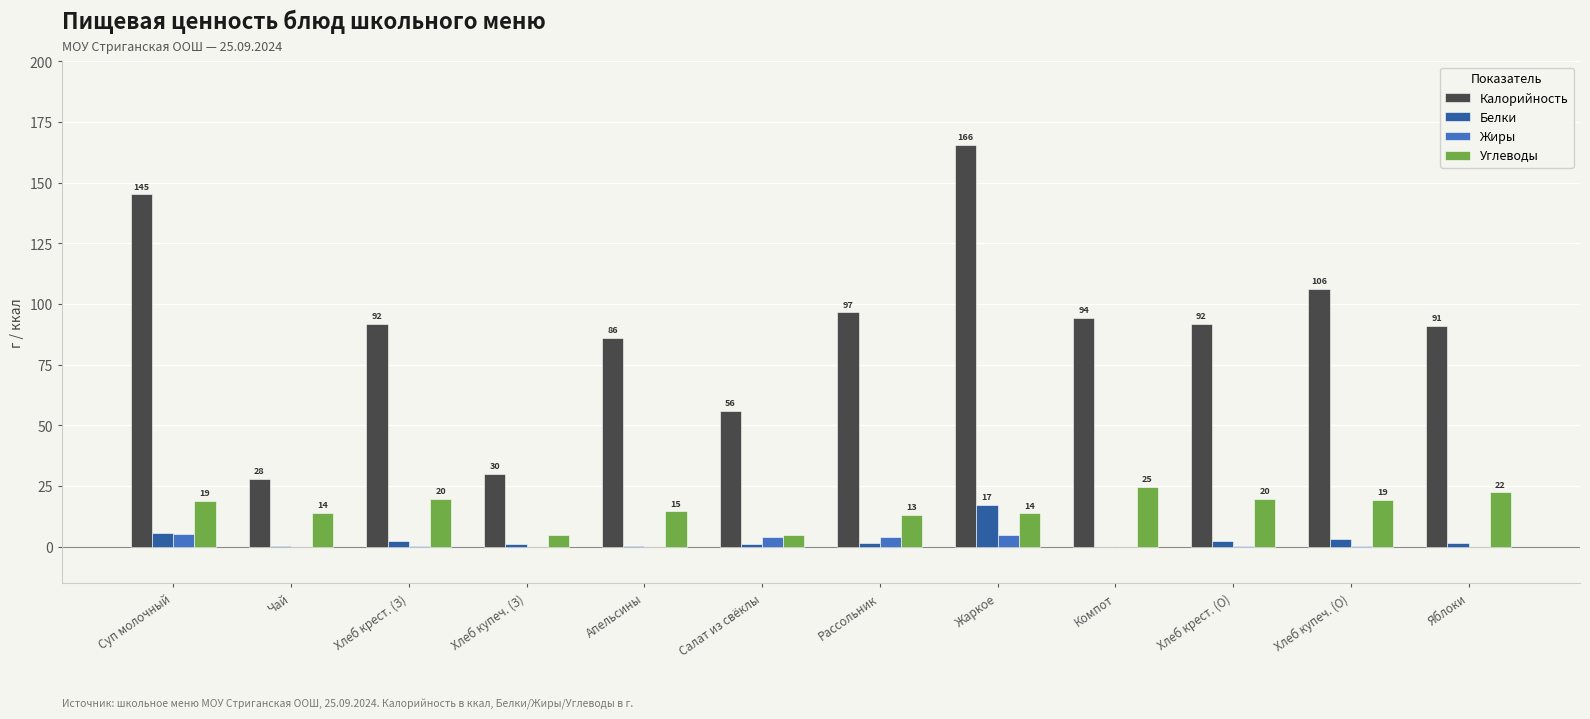

At which label does Белки first exceed 1?

Суп молочный